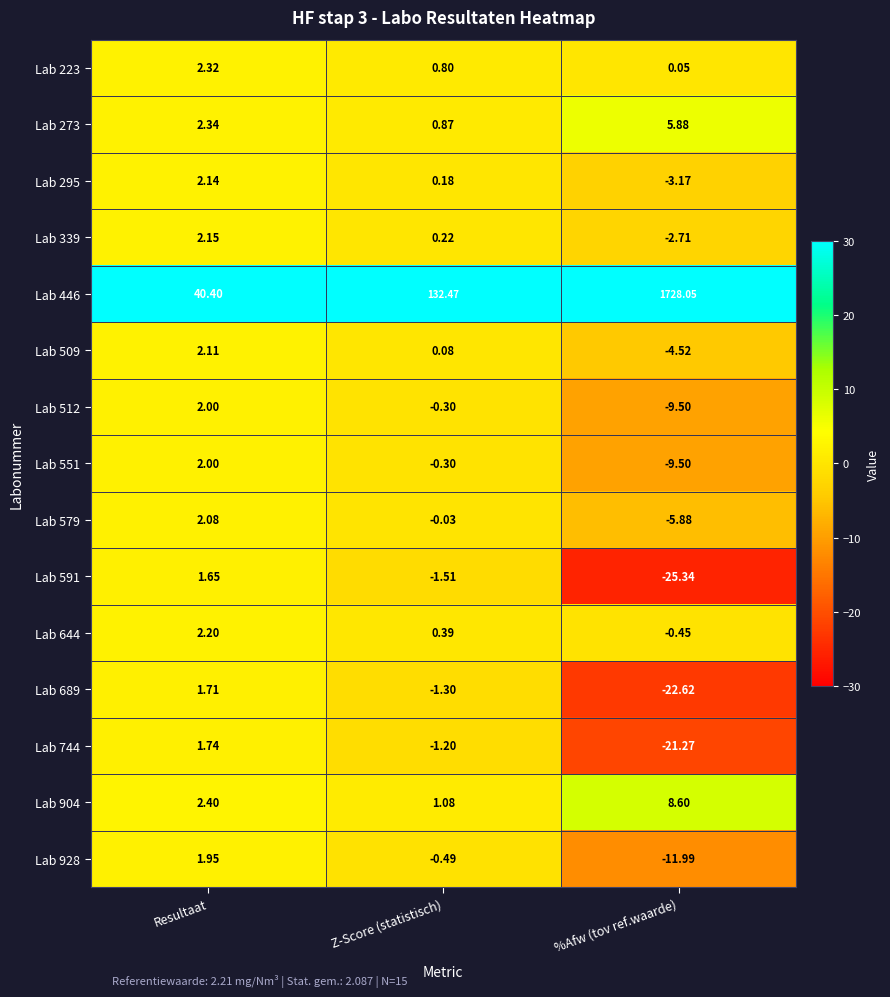

Where does the Lab 744 series first go above -1?

Resultaat